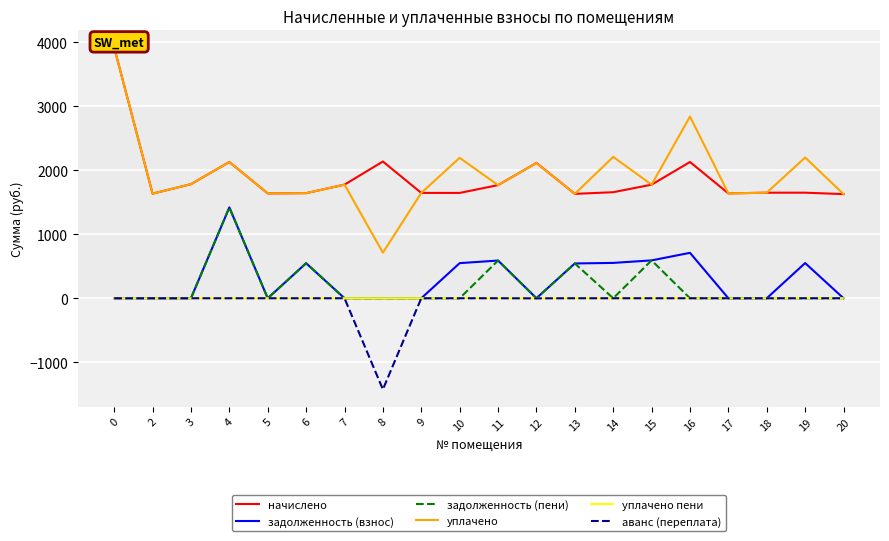

How many data points in начислено are less than 1655?

10